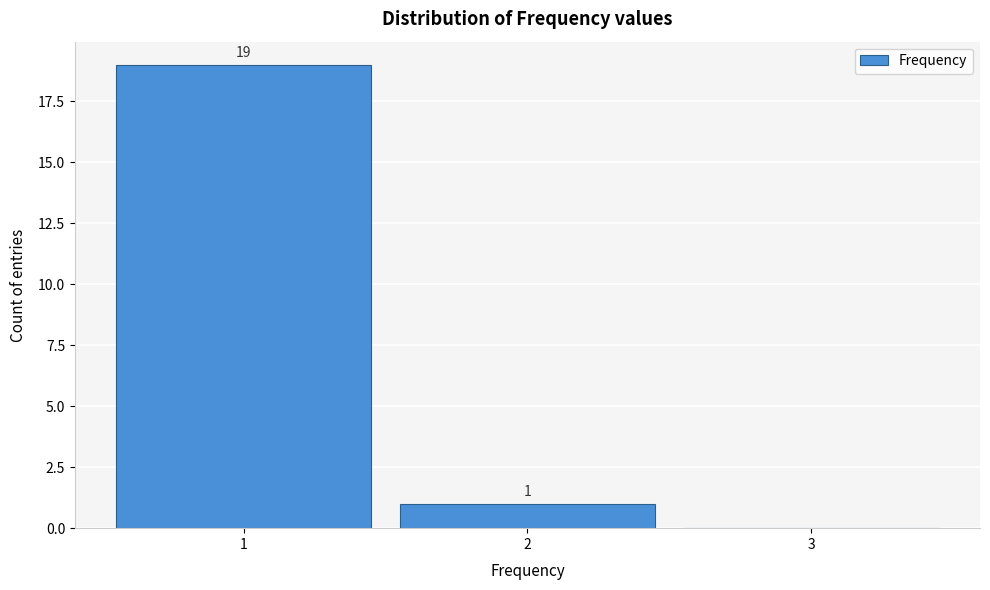

Which range on the x-axis has the tallest bar?

0.5 to 1.5